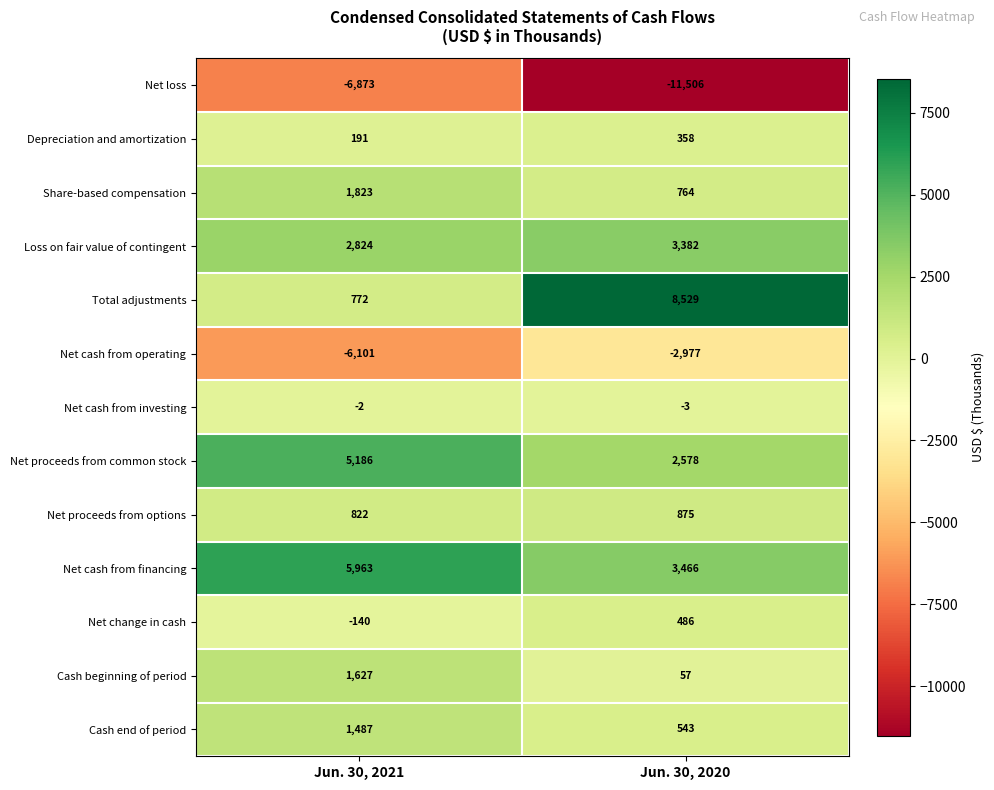

Is it true that Net change in cash equals -81 at Jun. 30, 2021?

False